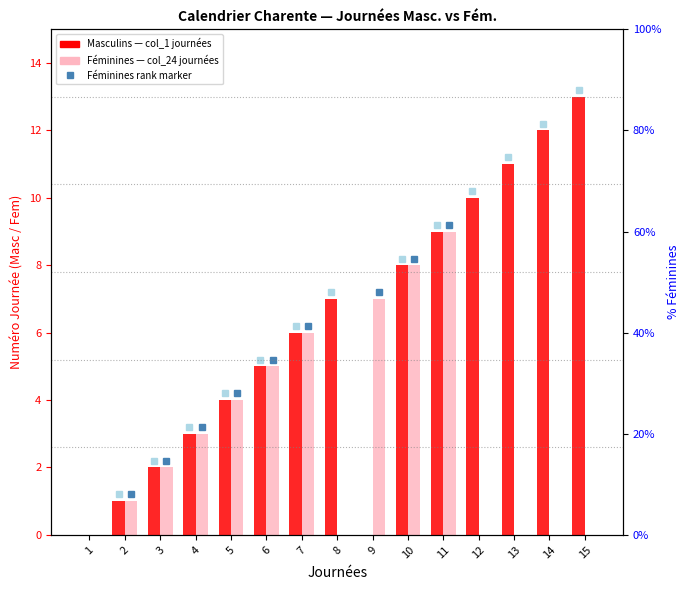

What is the sum of the Féminines (col_24) values at 9 and 12?

7